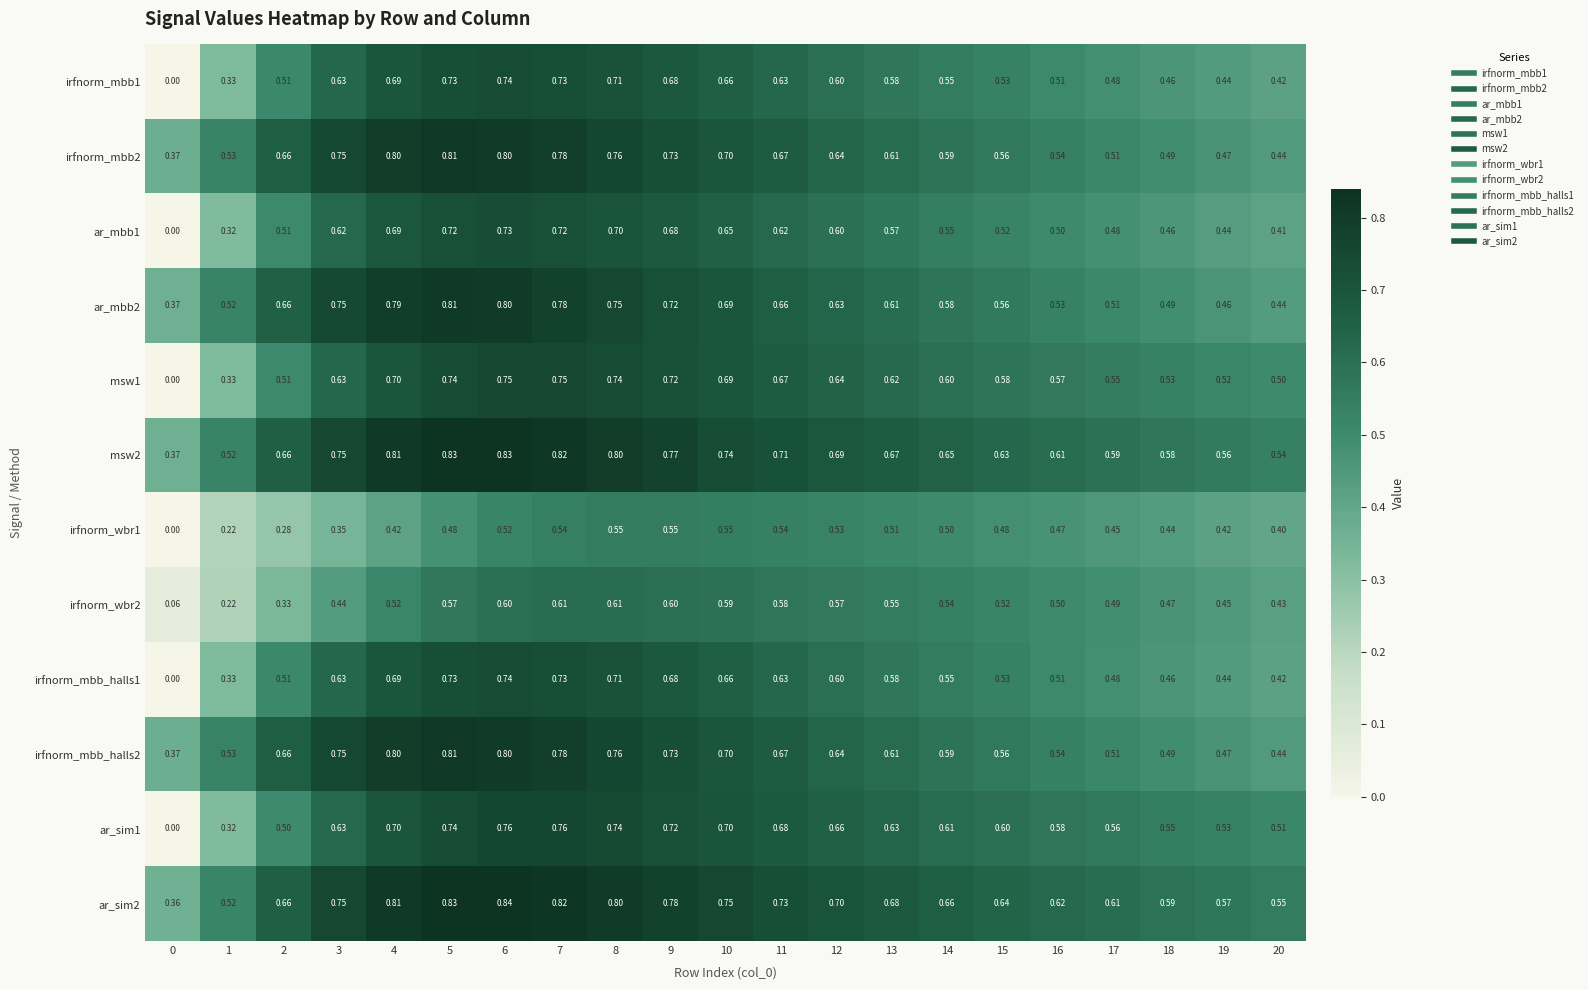

What is the total value across all series at 2?

6.5